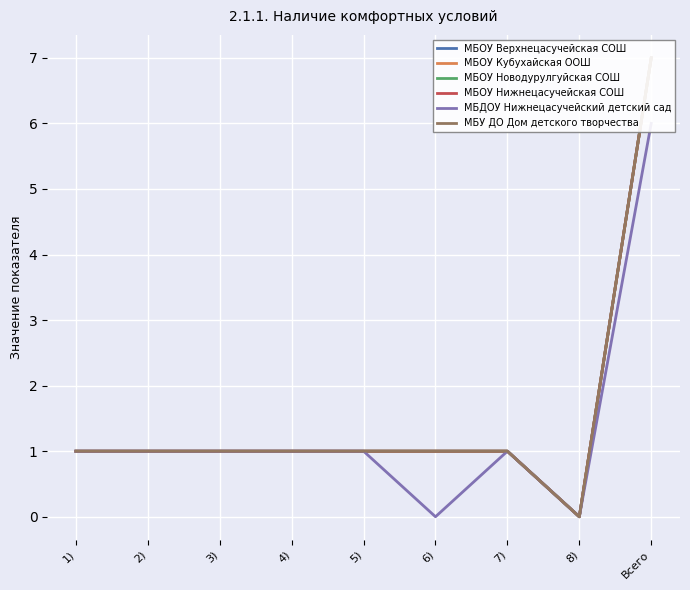

What is the difference between the highest and lowest values at 6)?

1